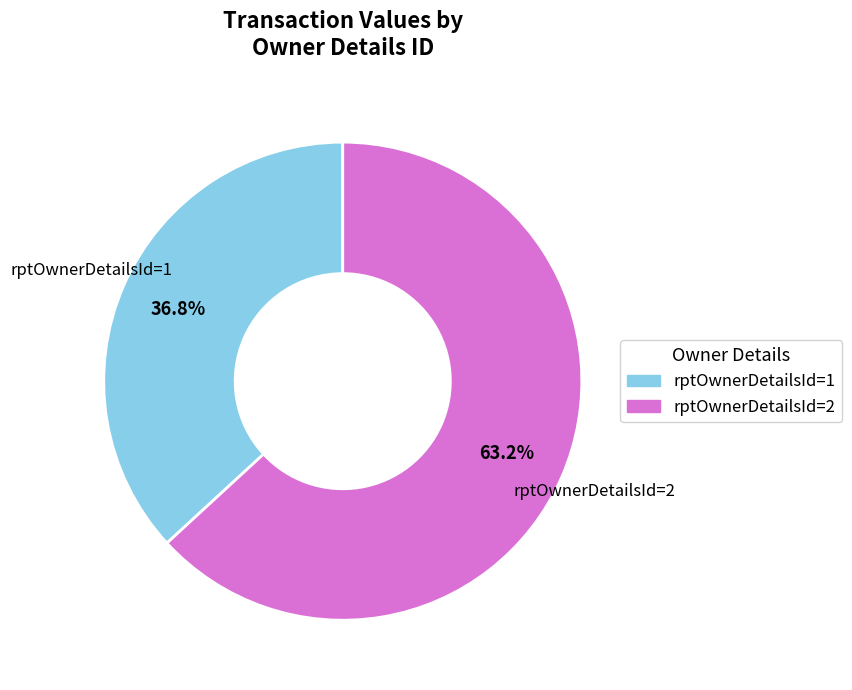

The rptOwnerDetailsId=1 slice represents 37% of the pie. True or false?

True